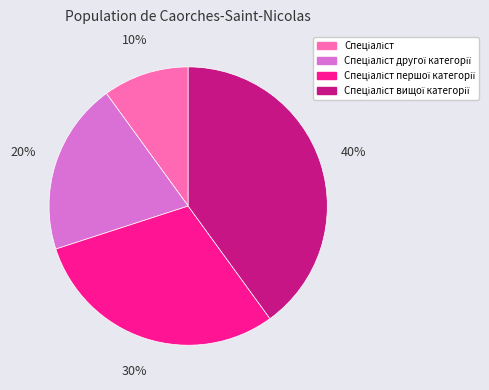

To the nearest percent, what is the average slice percentage?

25%